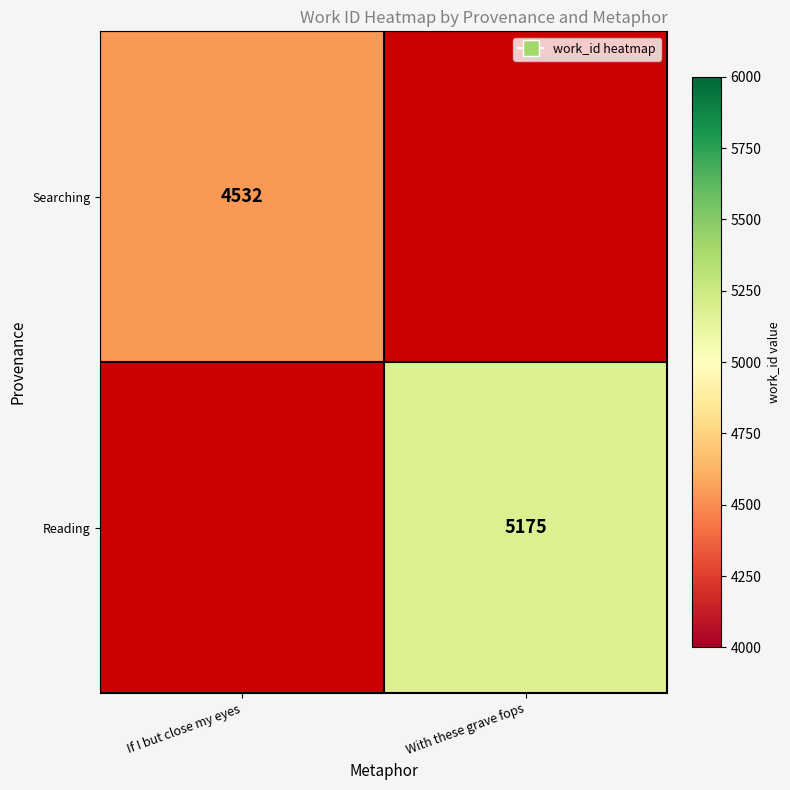

Is it true that Reading equals 1997 at With these grave fops?

False